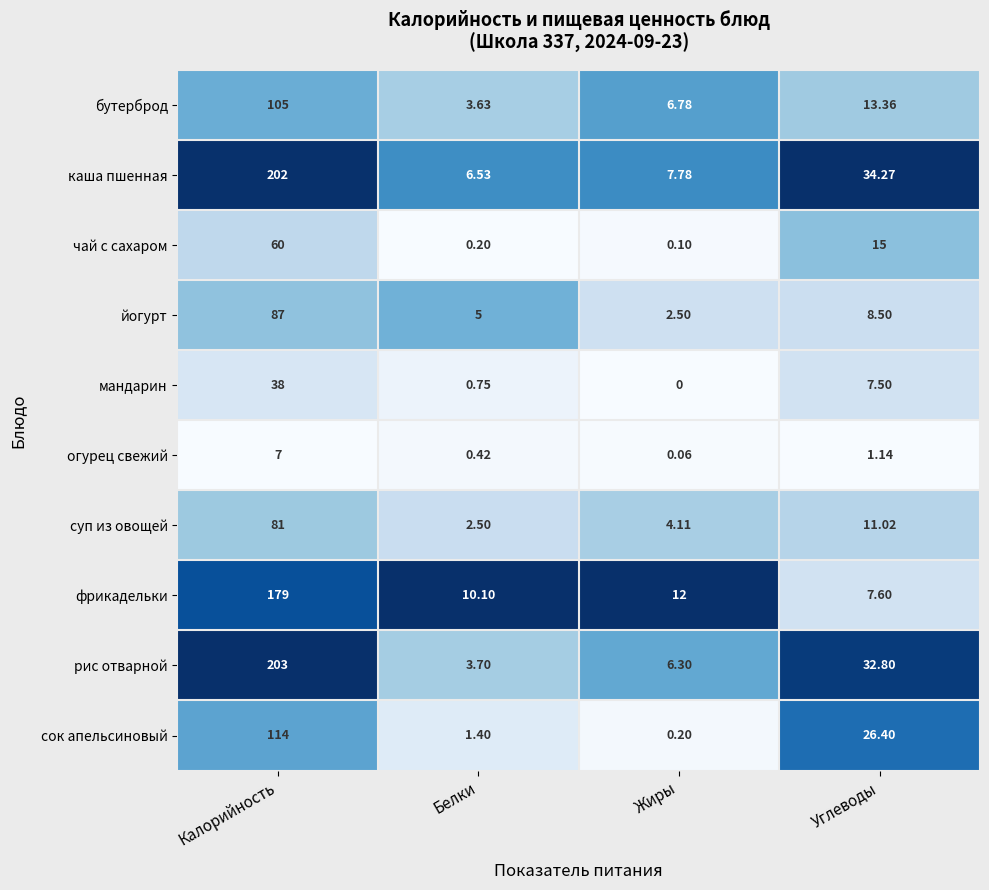

Which series has the largest total across all categories?

каша пшенная